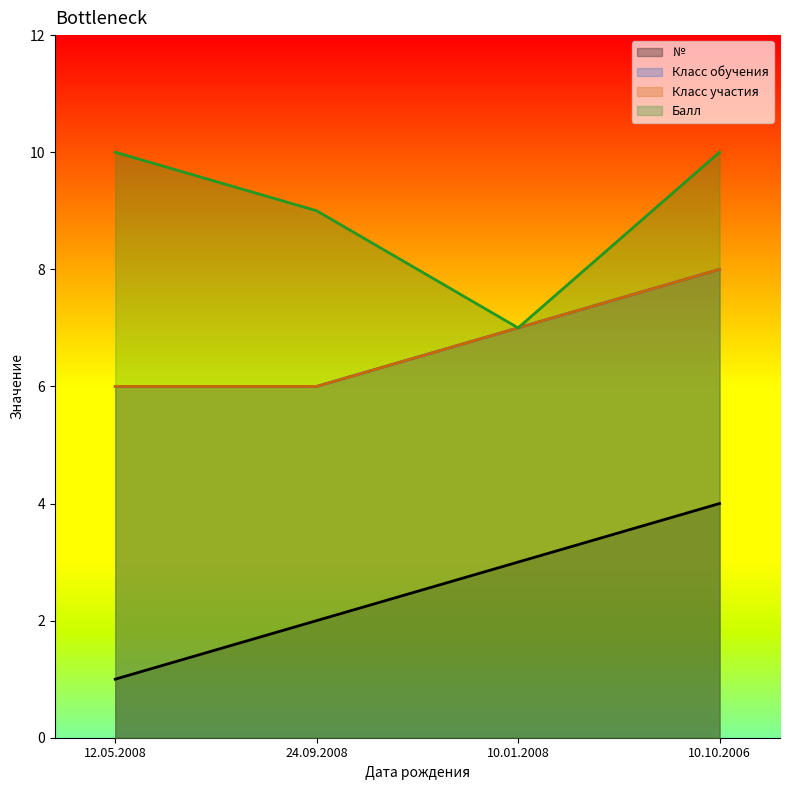

Between 10.01.2008 and 10.10.2006, which series saw the biggest shift?

Балл